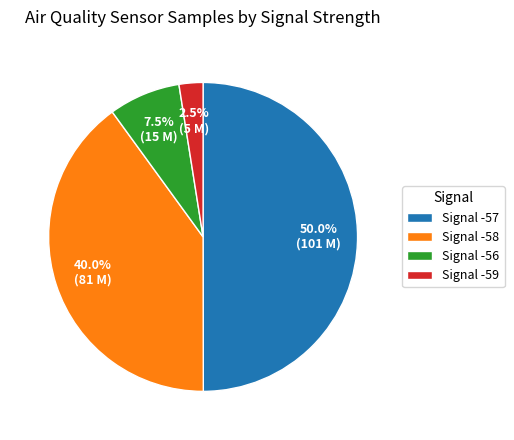

What is the smallest slice in the pie chart?

Signal -59